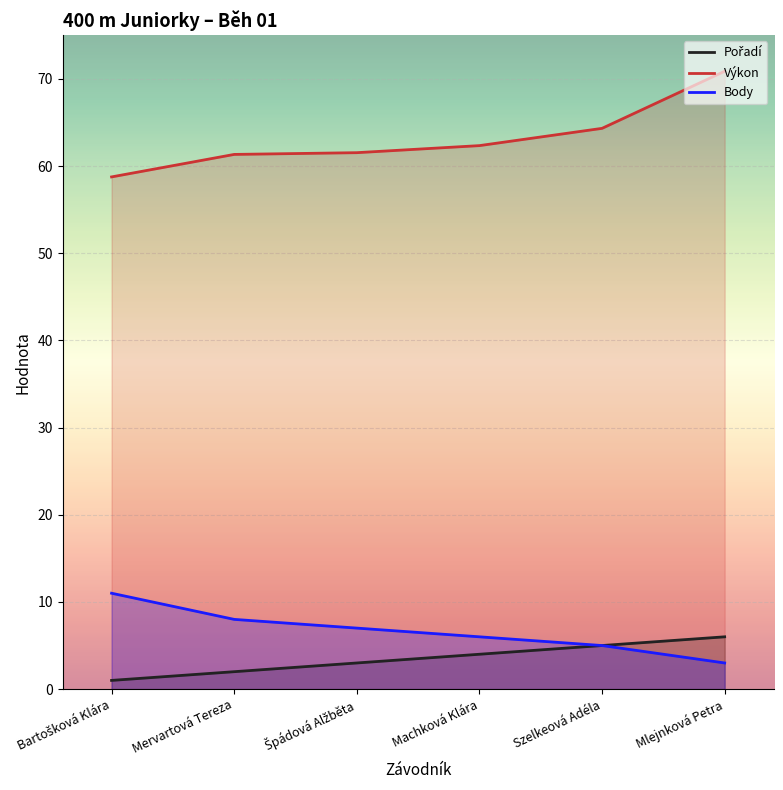

Where is Body nearest to the value 7?

Špádová Alžběta